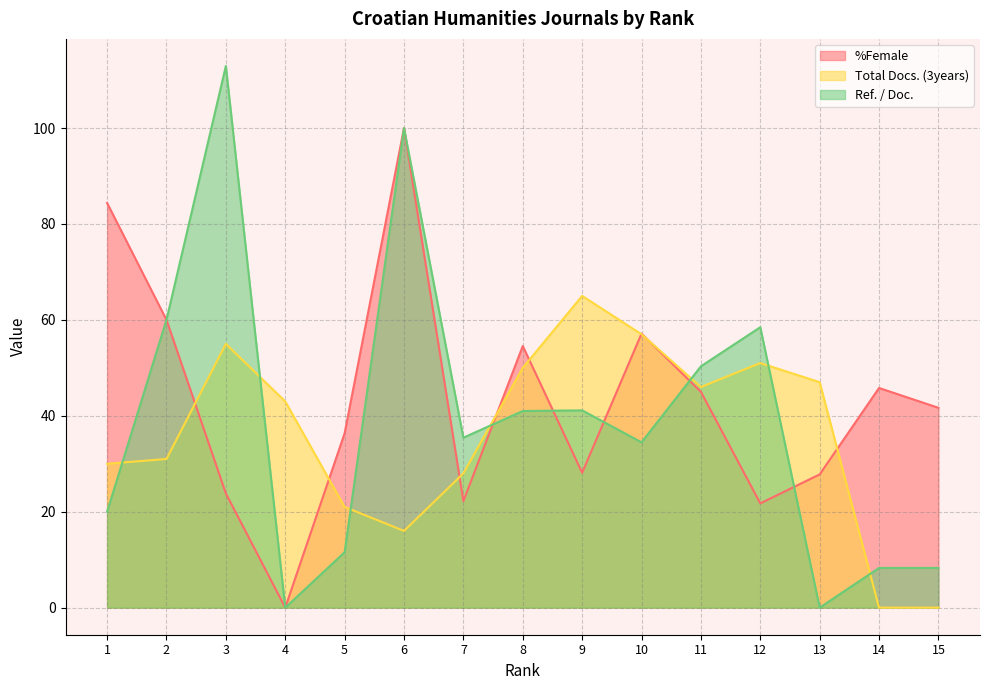

Reading left to right, extract all data points from this chart.

%Female: 1=84.4	2=60.0	3=23.8	4=0.0	5=36.4	6=100.0	7=22.2	8=54.5	9=28.1	10=57.1	11=45.0	12=21.7	13=27.8	14=45.8	15=41.7
Total Docs. (3years): 1=30.0	2=31.0	3=55.0	4=43.0	5=21.0	6=16.0	7=28.0	8=50.0	9=65.0	10=57.0	11=46.0	12=51.0	13=47.0	14=0.0	15=0.0
Ref. / Doc.: 1=20.0	2=60.0	3=112.9	4=0.0	5=11.6	6=100.0	7=35.4	8=41.0	9=41.1	10=34.5	11=50.3	12=58.5	13=0.0	14=8.3	15=8.3